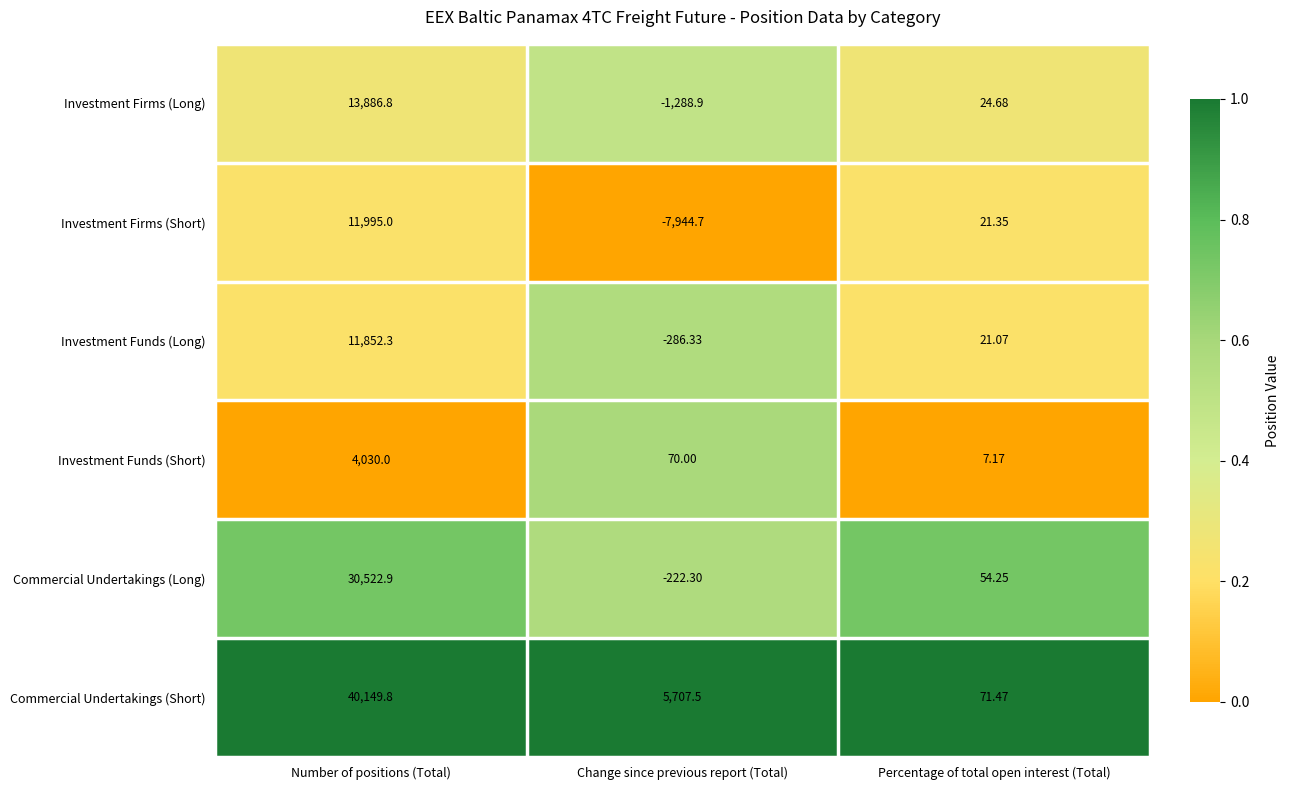

Which category has the lowest value in the Investment Funds (Short) series?

Percentage of total open interest (Total)